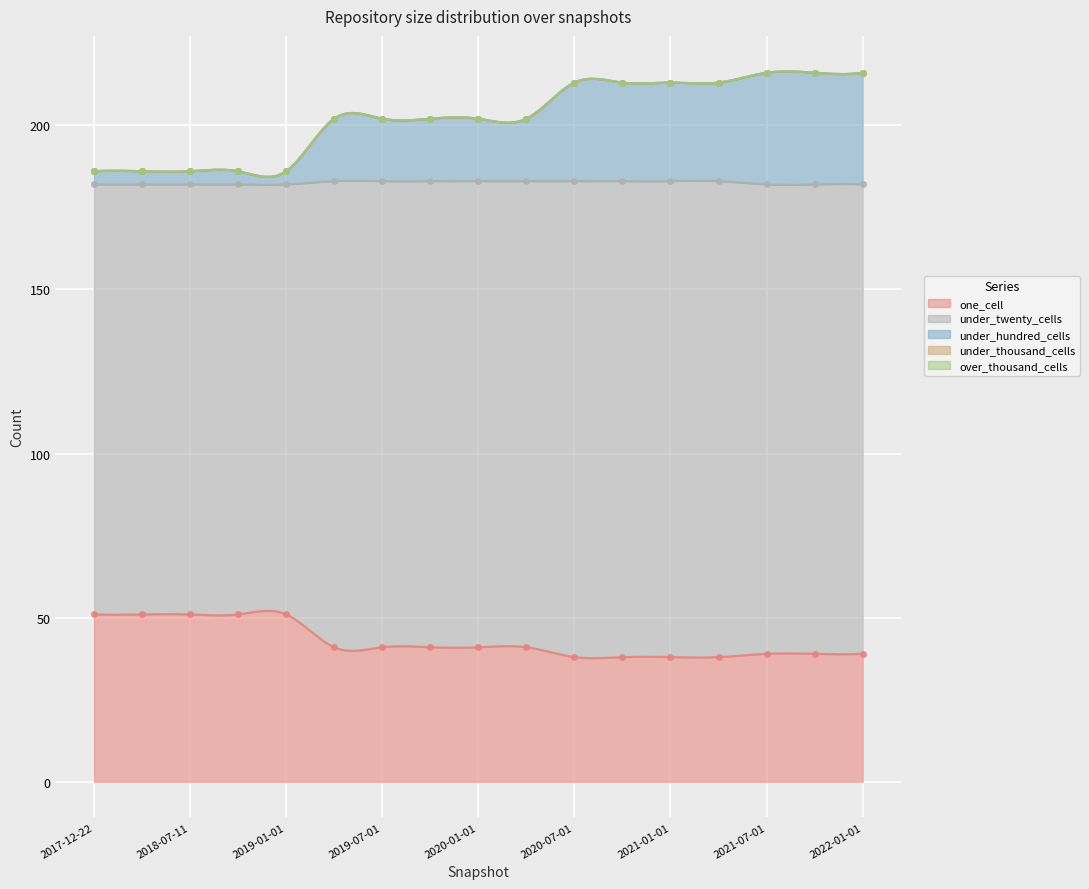

True or false: under_twenty_cells and one_cell intersect in this chart.

False